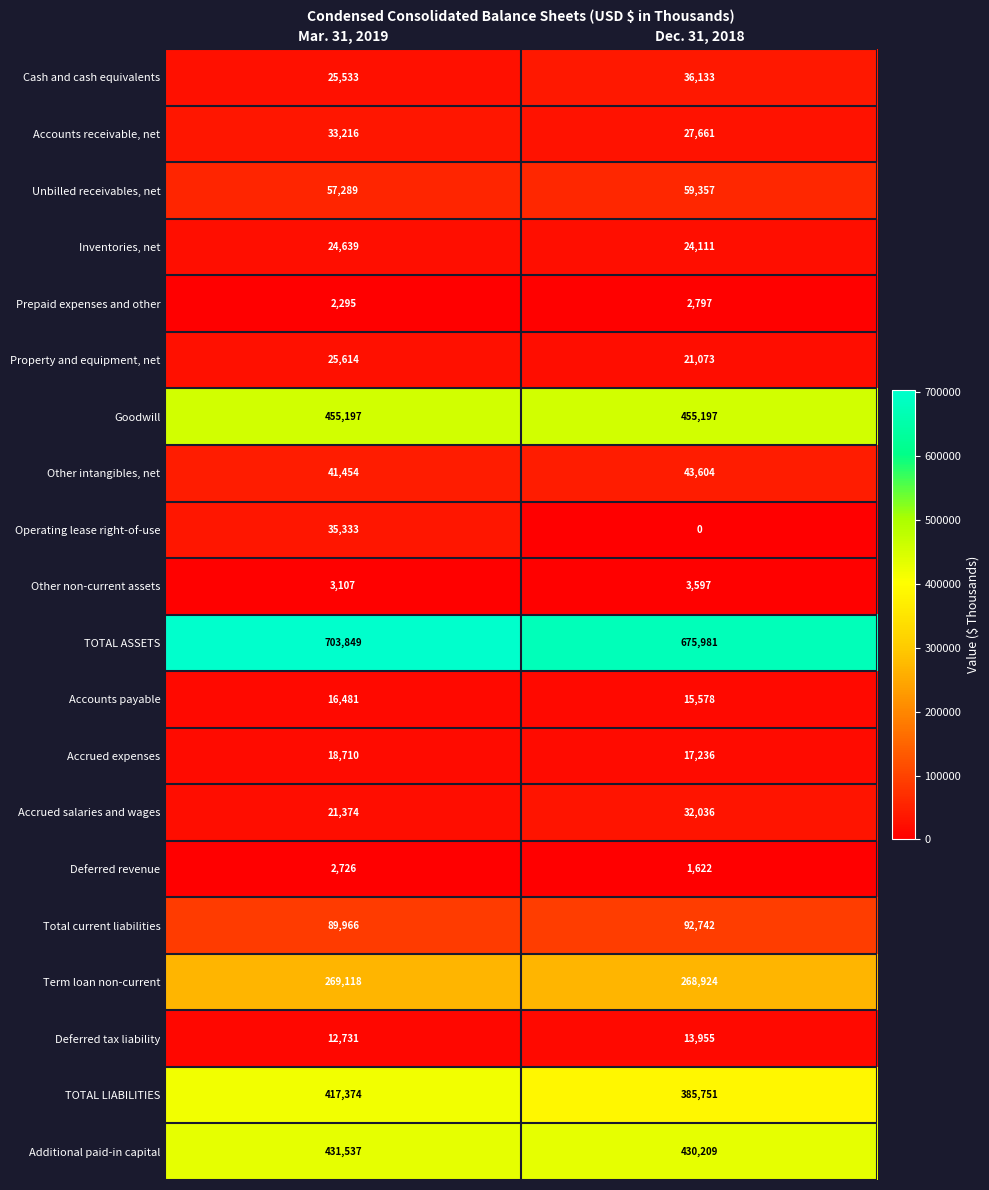

What is the difference between the highest and lowest values at Mar. 31, 2019?

701554